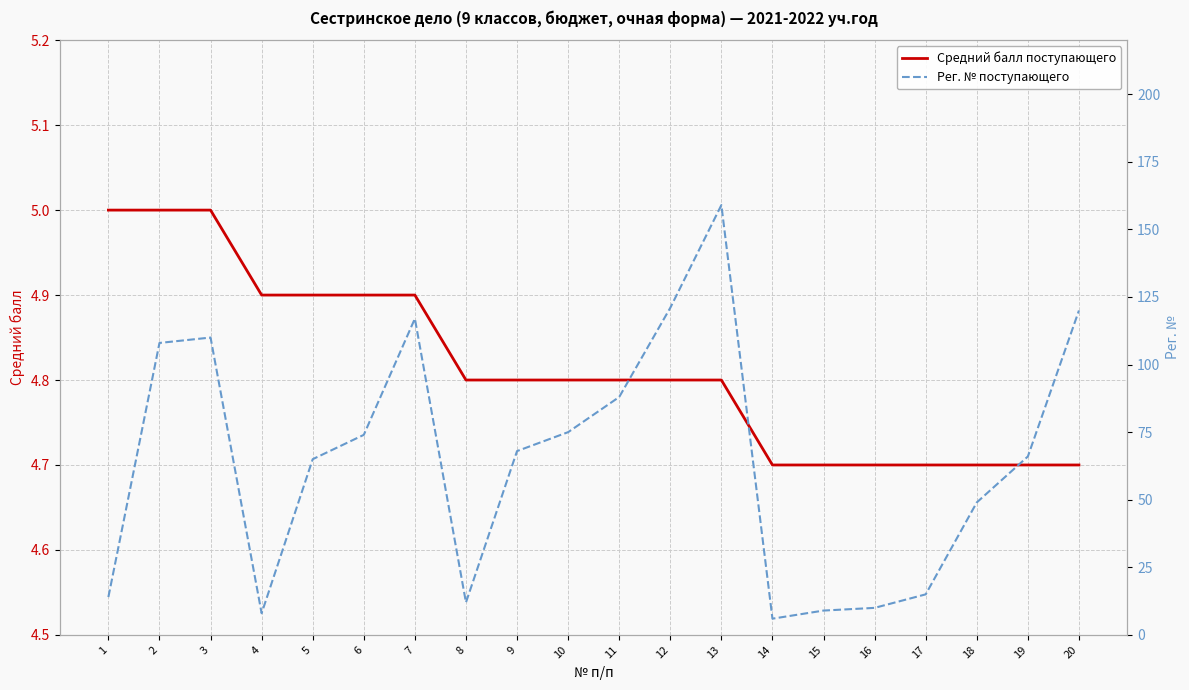

Between 15 and 16, which is larger?

15